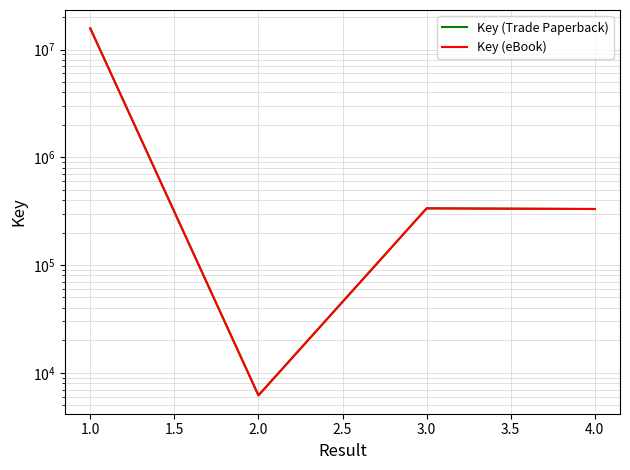

Which has a higher value, 1.0 or 3.0?

1.0